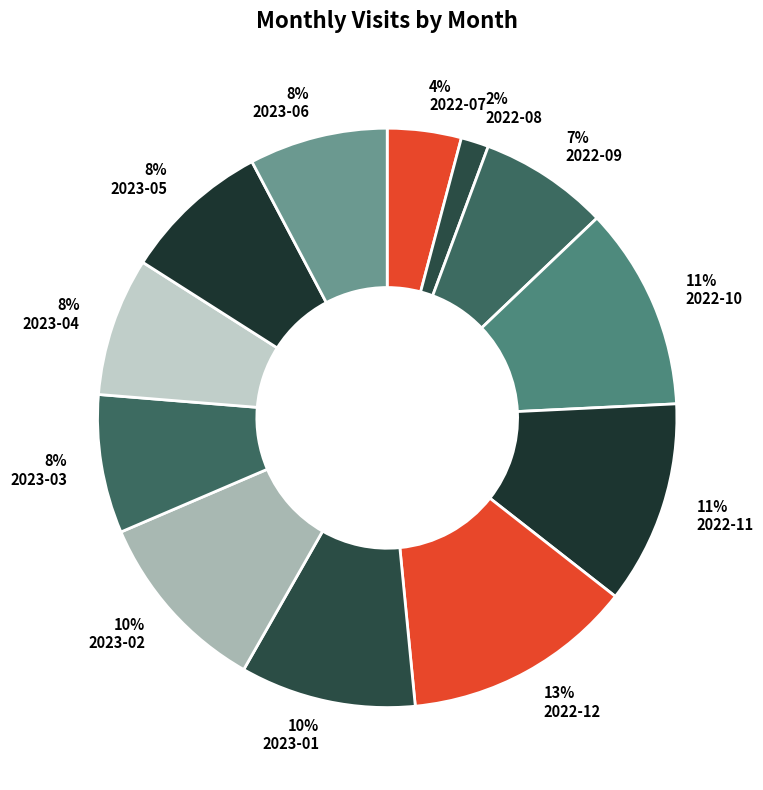

What is the largest slice in the pie chart?

13% 2022-12